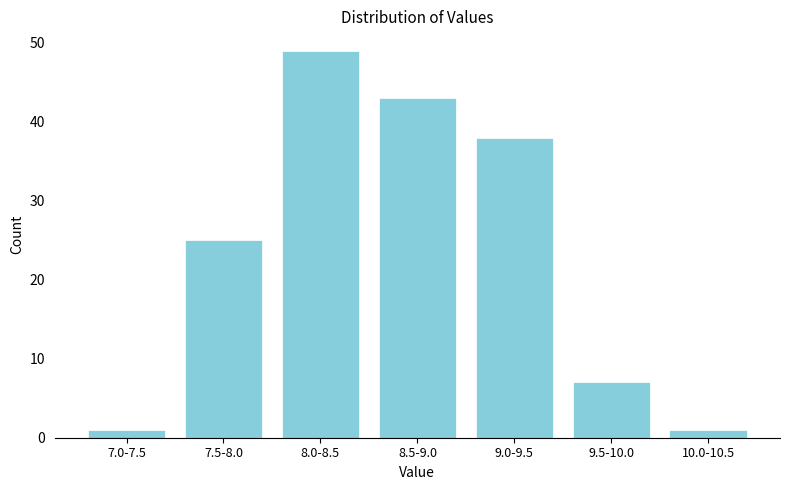

Reading left to right, what are all the values shown in this chart?

7.0-7.5=1	7.5-8.0=25	8.0-8.5=49	8.5-9.0=43	9.0-9.5=38	9.5-10.0=7	10.0-10.5=1